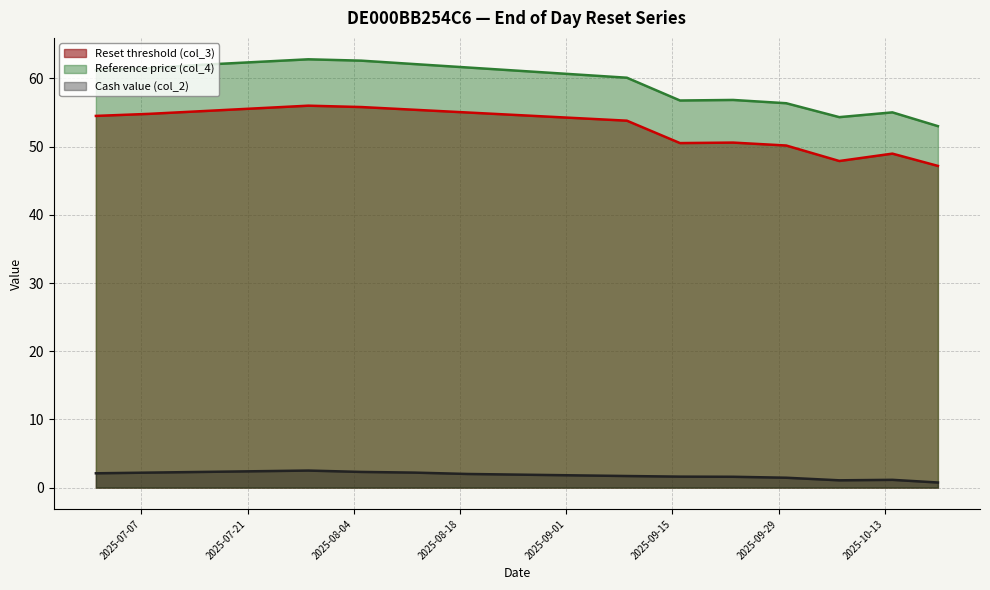

Where is the first local minimum for Cash value (col_2)?

2025-10-07